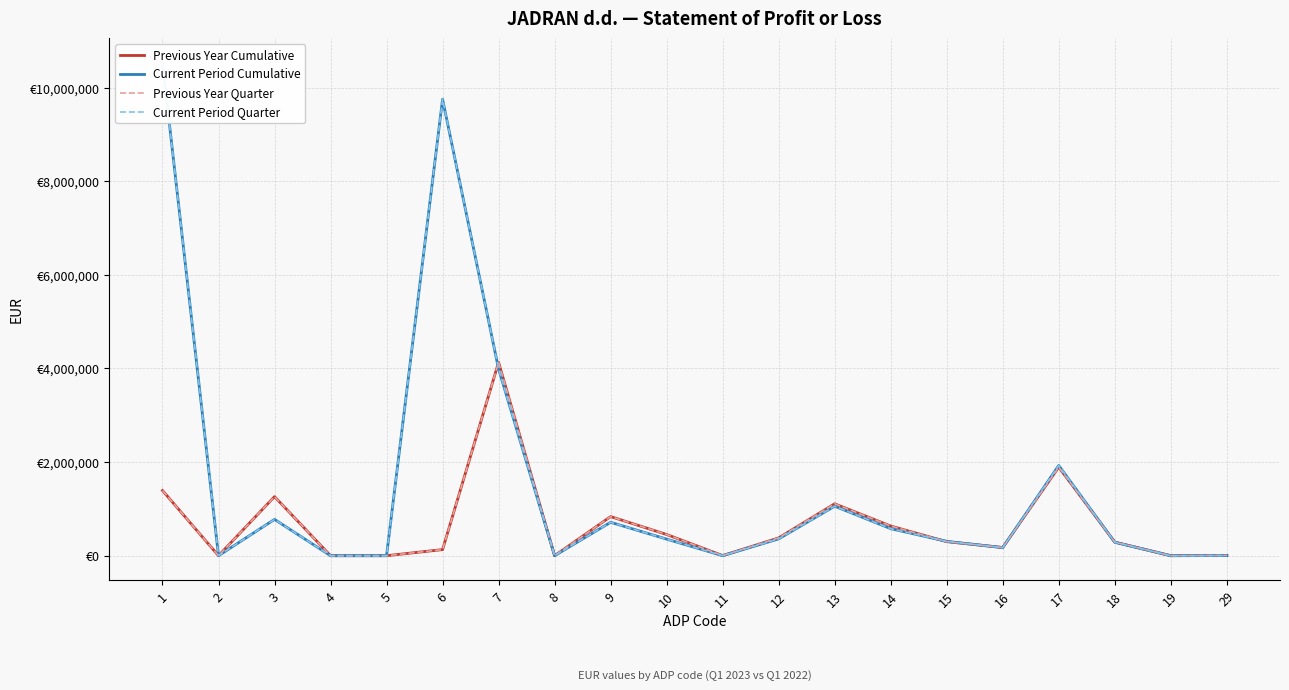

Count the number of data series in this chart.

4